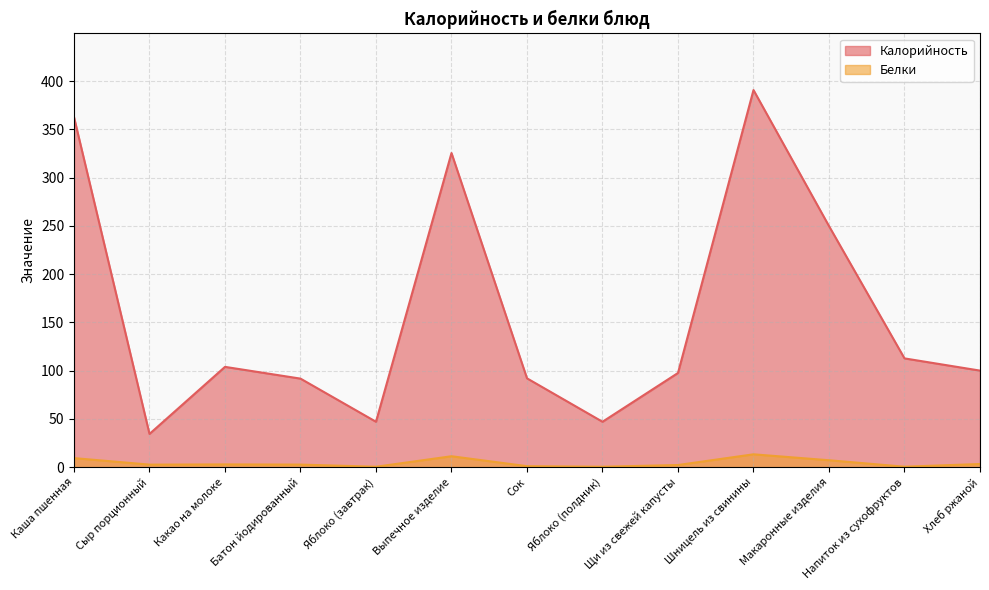

Which category has the lowest value in the Белки series?

Яблоко (завтрак)